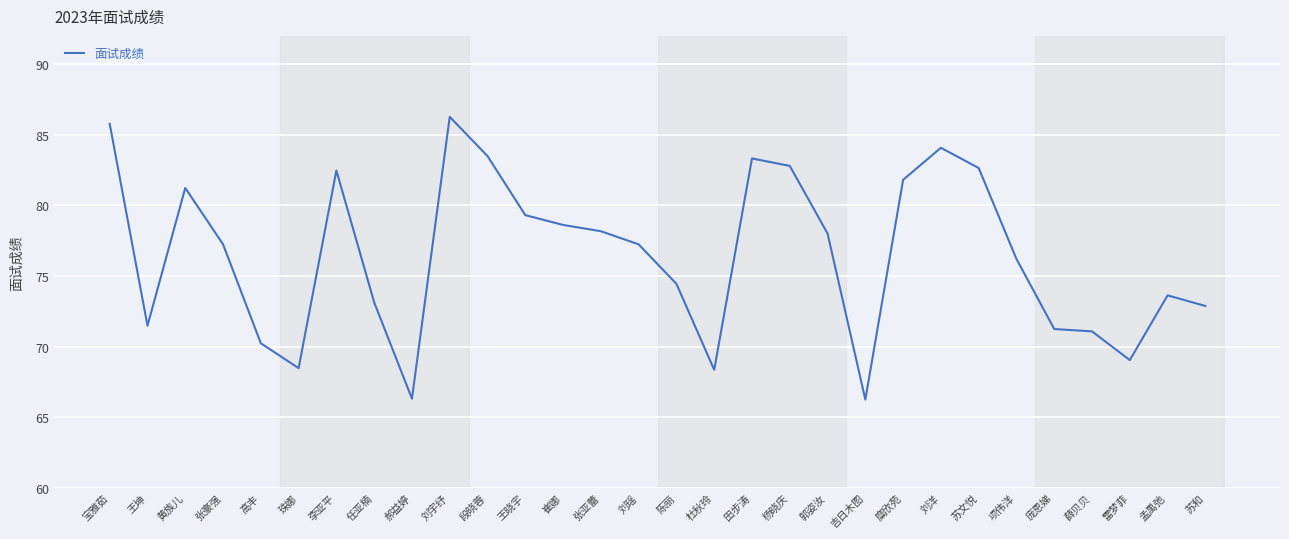

At which label does the data first exceed 77?

宝雅茹